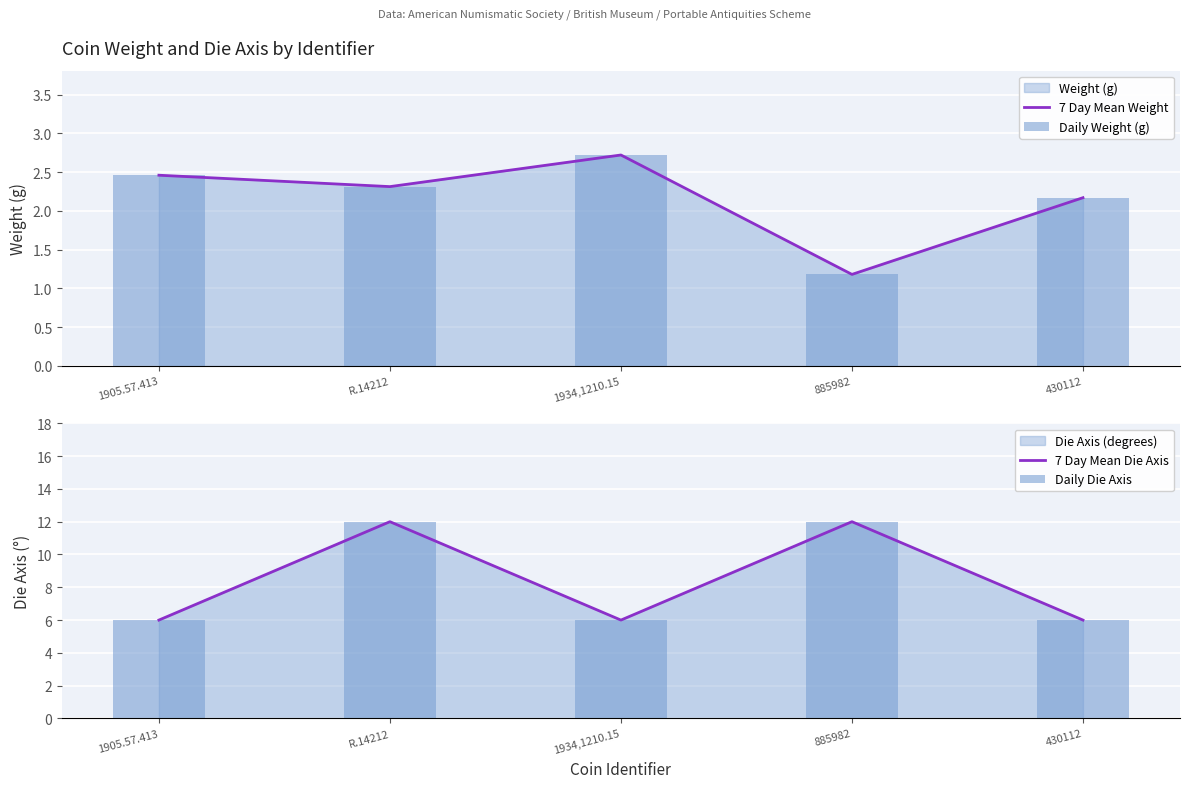

At which category is the sum across all series the highest?

R.14212